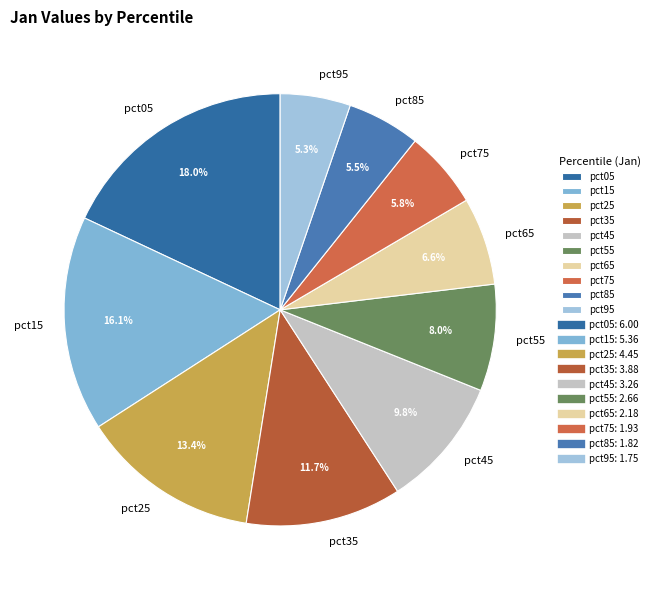

Which slice is the largest?

pct05